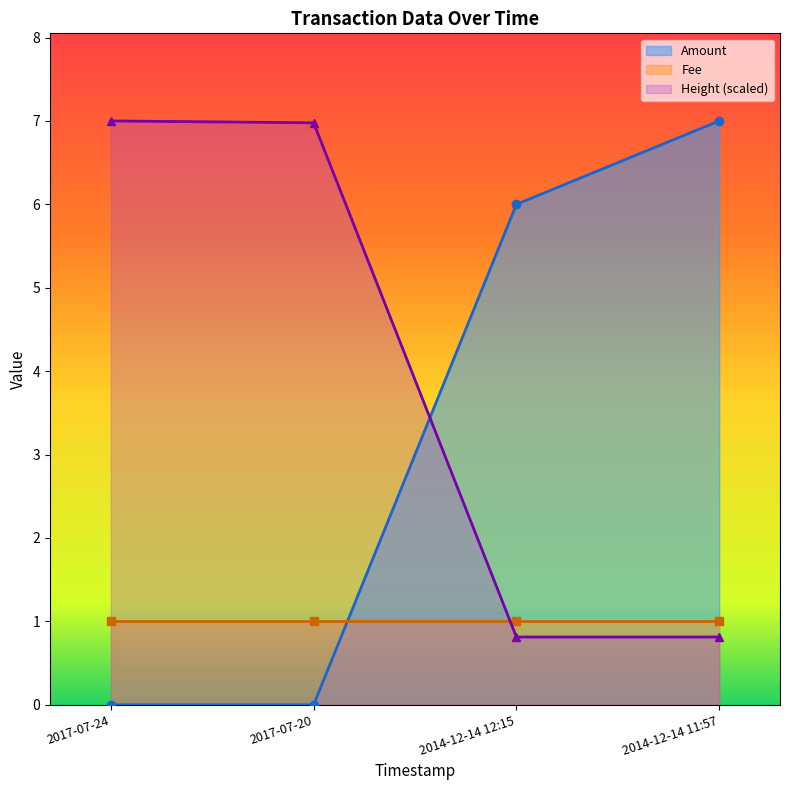

How many data points in Height_scaled are less than 6?

2